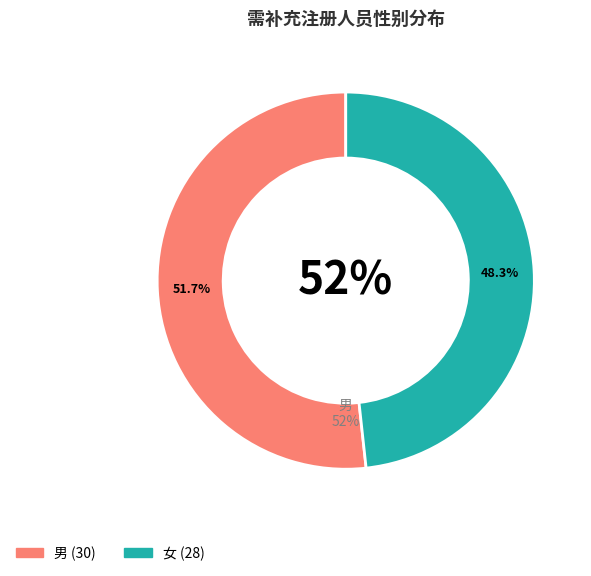

To the nearest percent, what is the average slice percentage?

50%